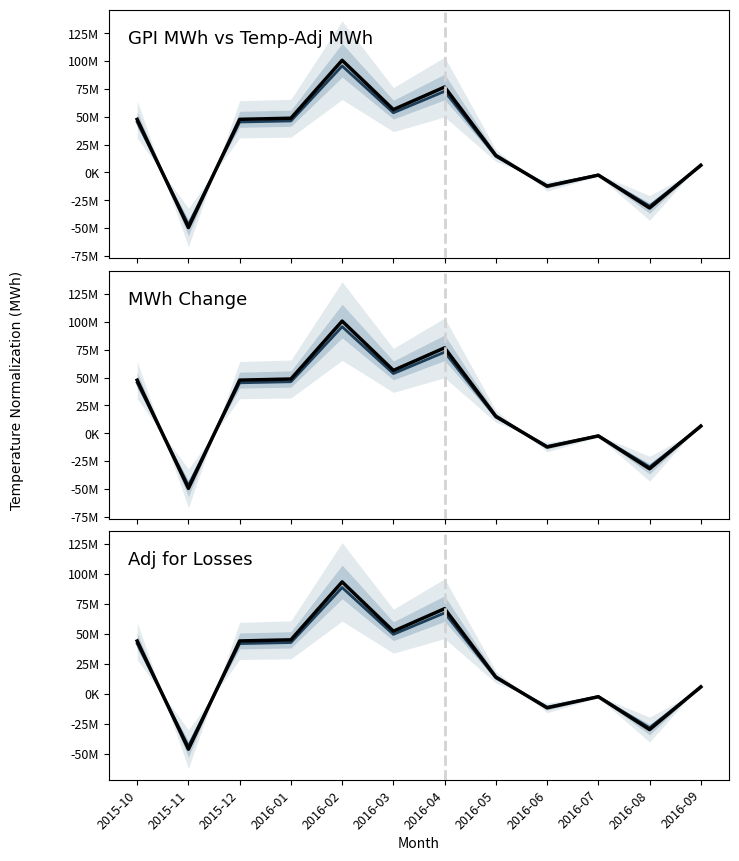

List the labels in order of Actual value, smallest first.

2015-11, 2016-08, 2016-06, 2016-07, 2016-09, 2016-05, 2015-10, 2015-12, 2016-01, 2016-03, 2016-04, 2016-02